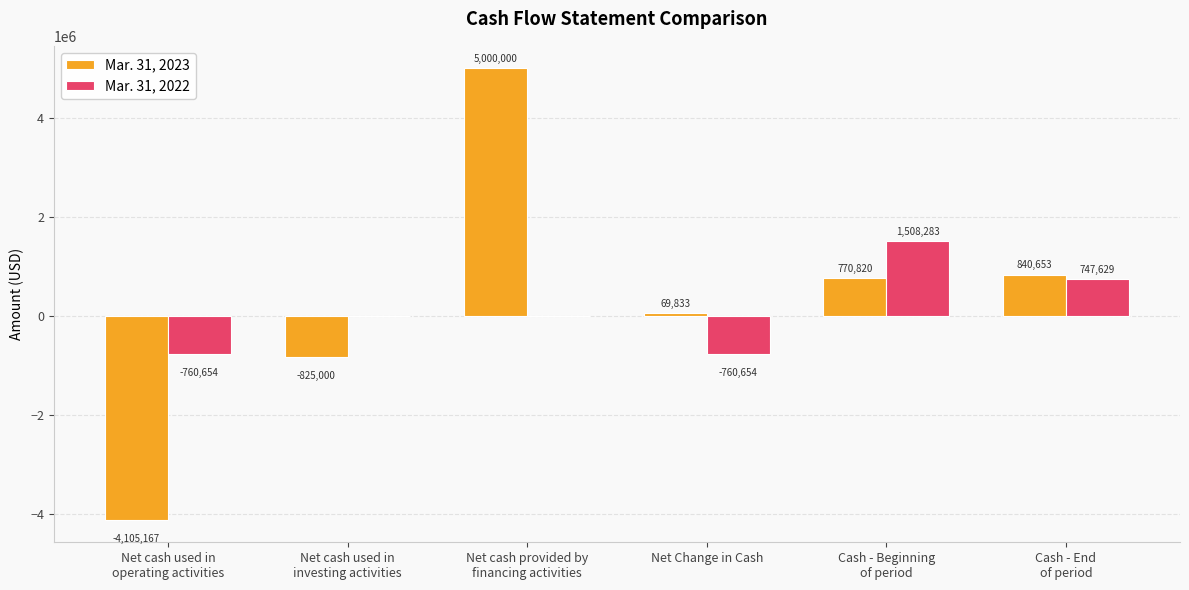

The value of Mar. 31, 2023 at Net Change in Cash is 69833. True or false?

True